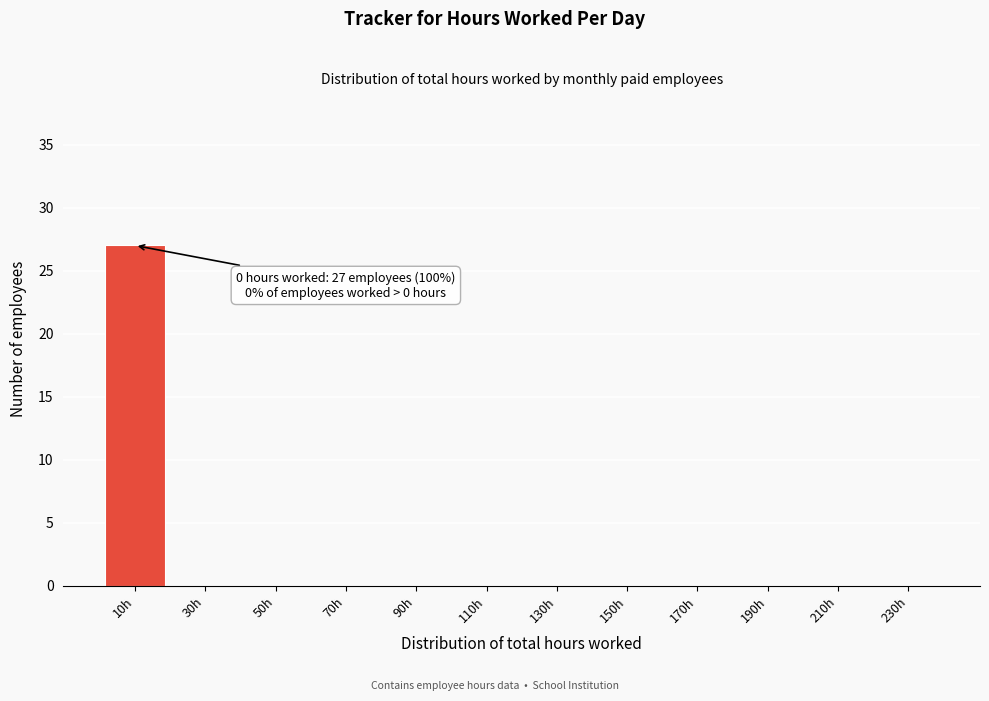

Over which range of the x-axis is the bar tallest?

0 to 20